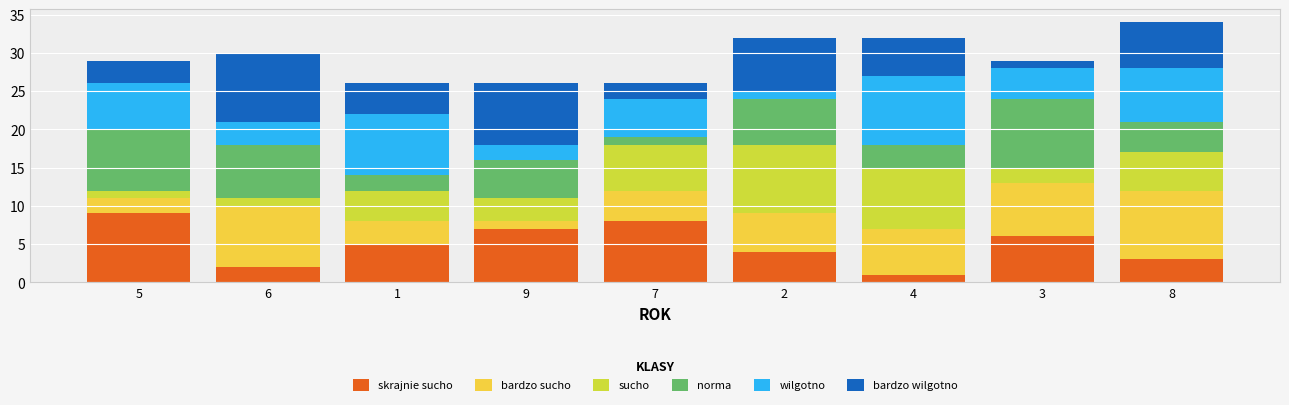

Does the chart contain any negative values?

No